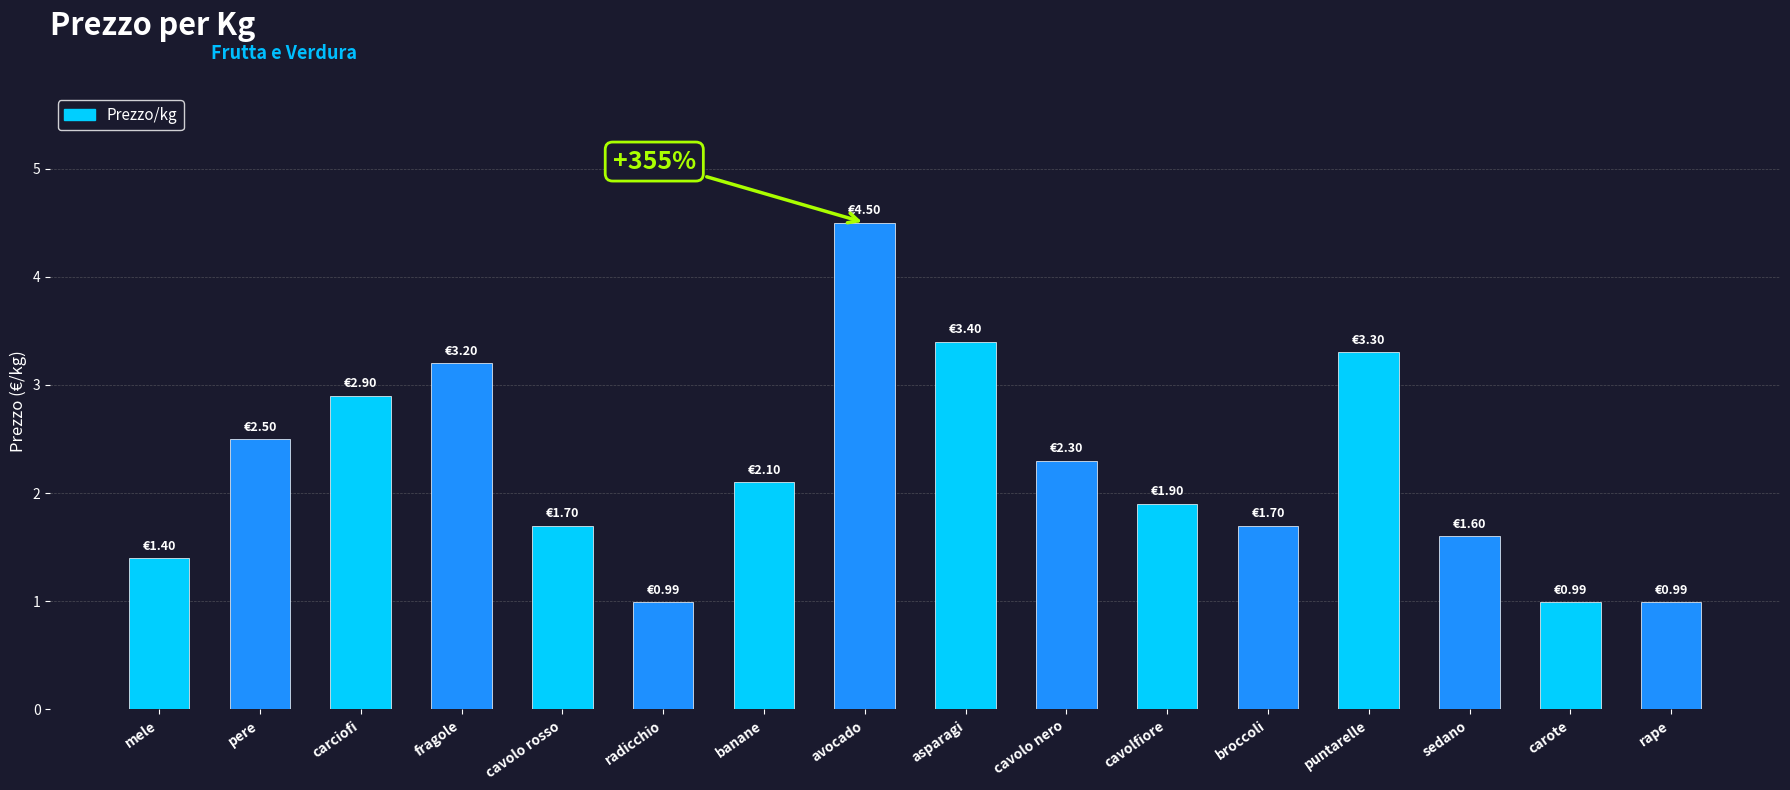

At which category does the chart reach its peak across all series?

avocado